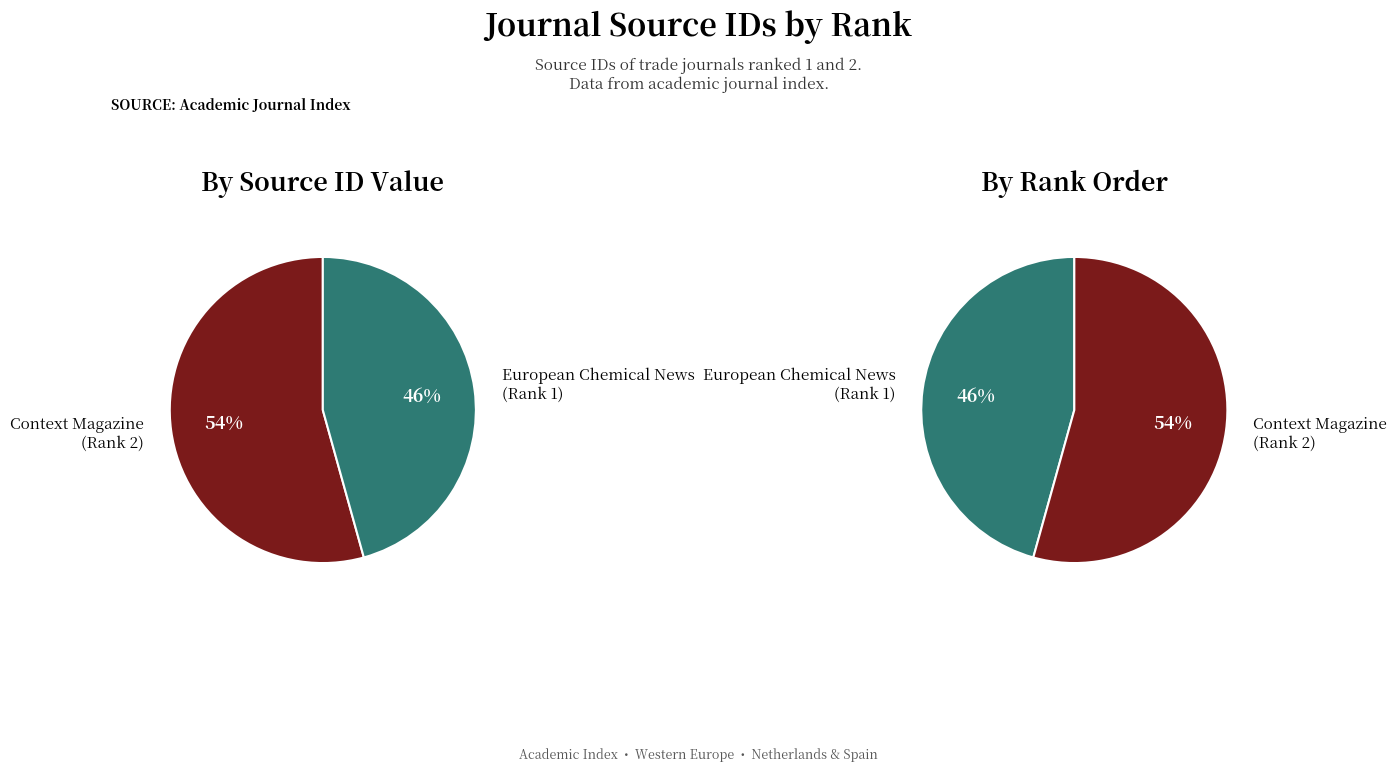

Which category accounts for the majority?

Context Magazine (Rank 2)